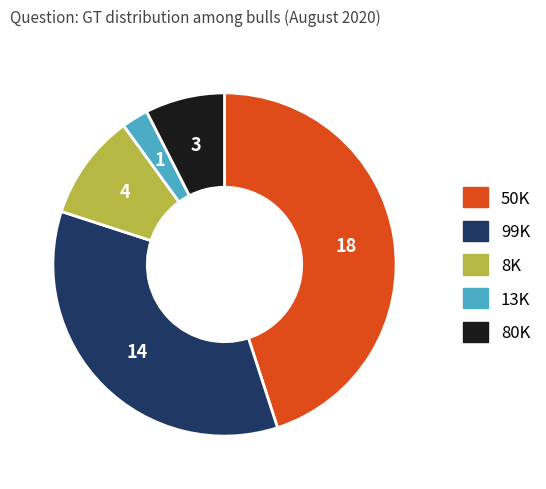

Do 99K and 80K together represent more than half of the pie?

No